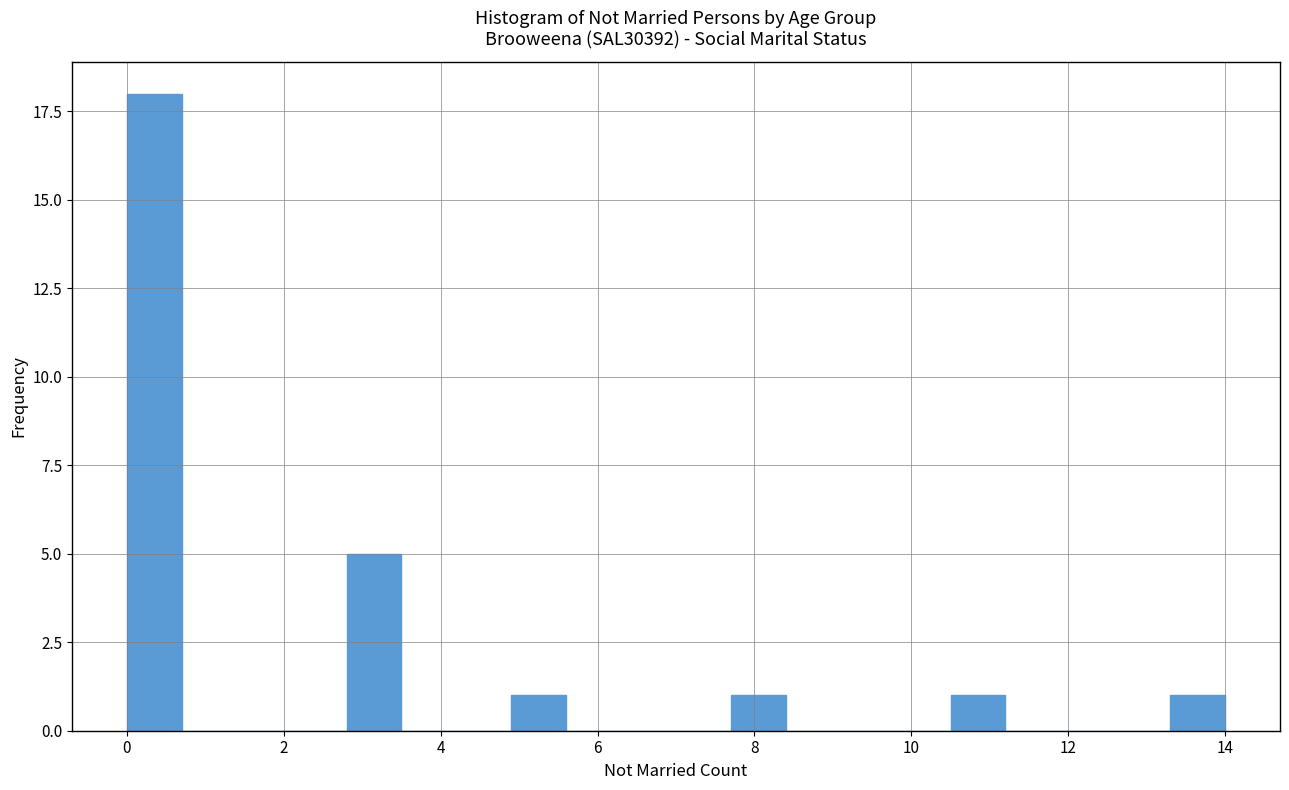

Around what value on the x-axis is the tallest bar? Give the approximate position of its centre, as read against the axis.

0.4